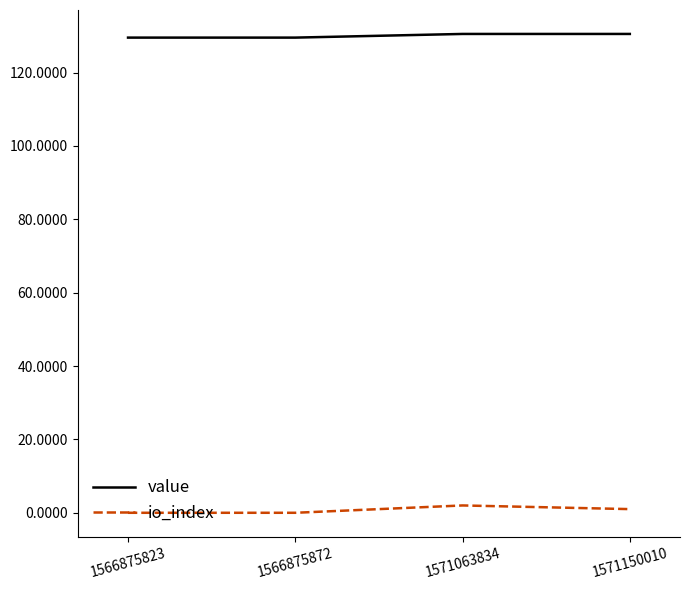

How many series are shown in this chart?

2